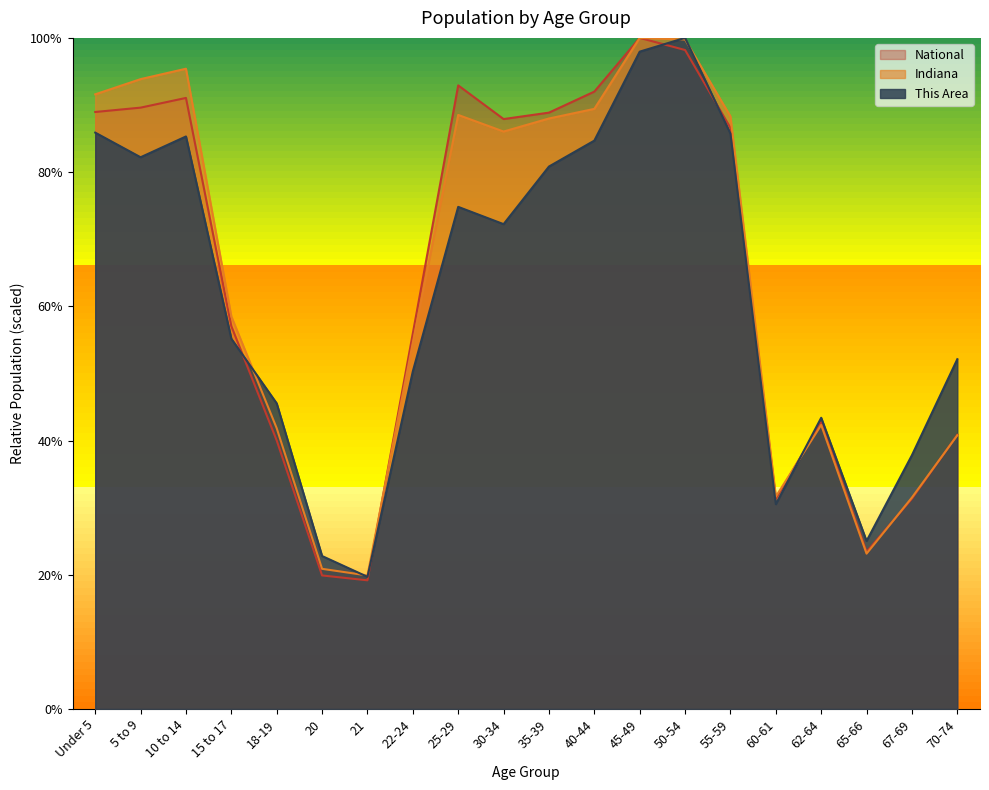

How many interior local valleys does the National series have?

4